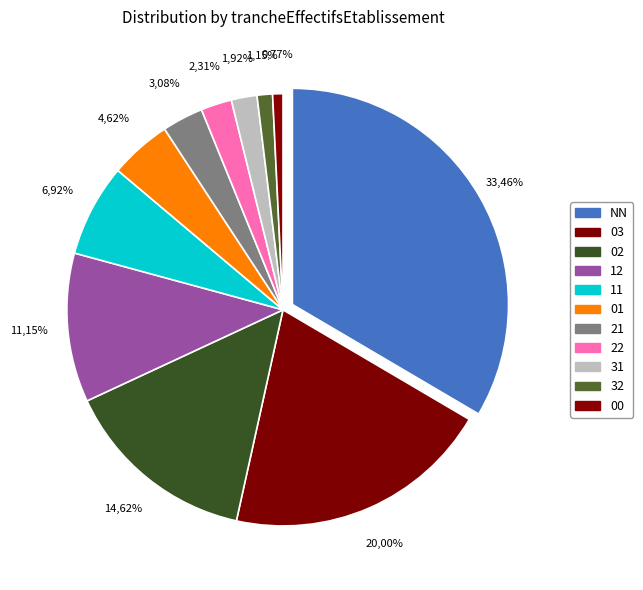

How many segments does this pie chart have?

11